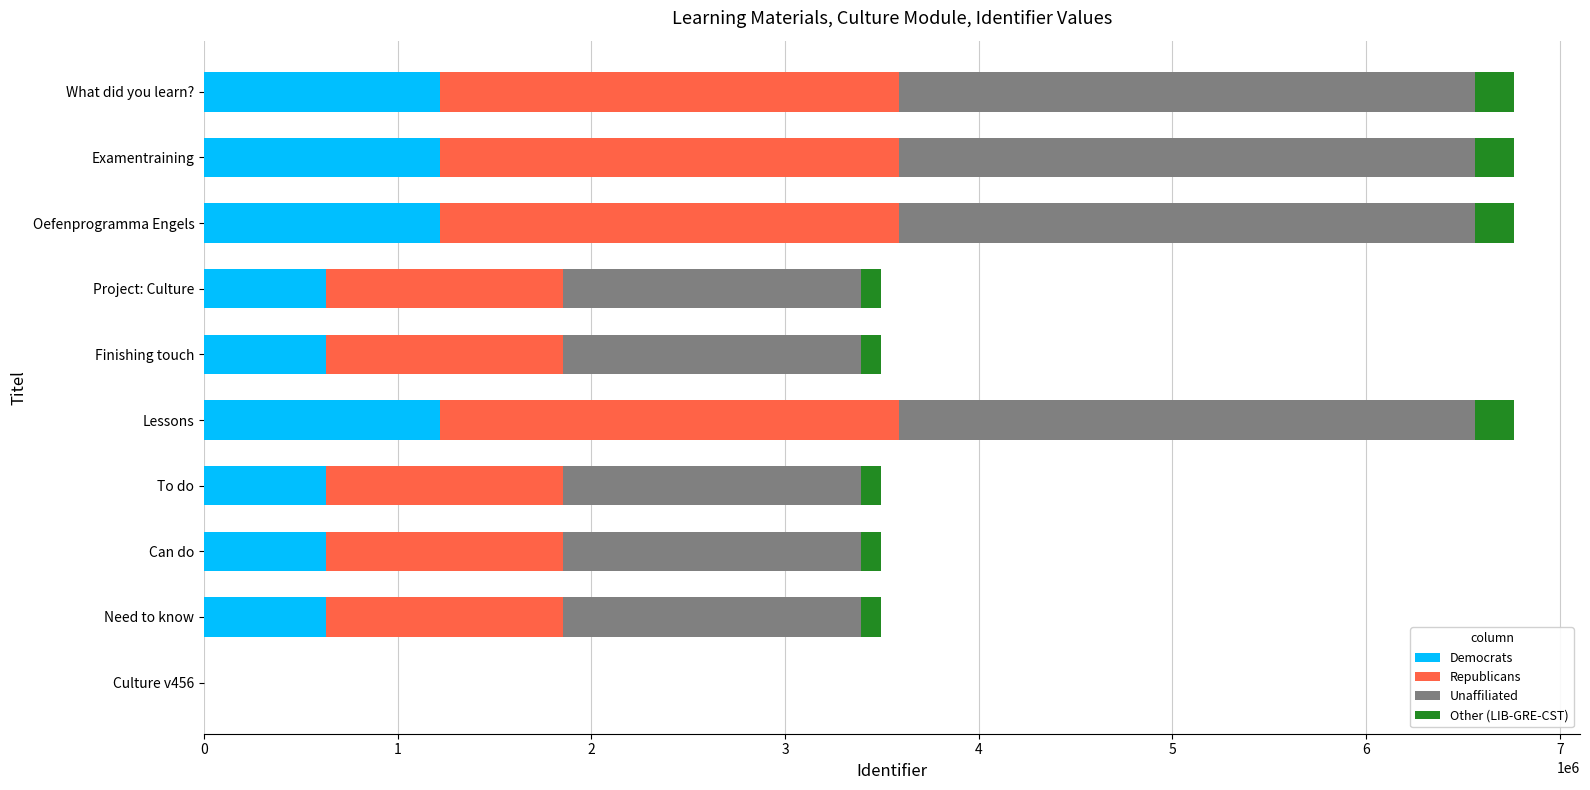

What is the highest value of the Democrats series?

1217895